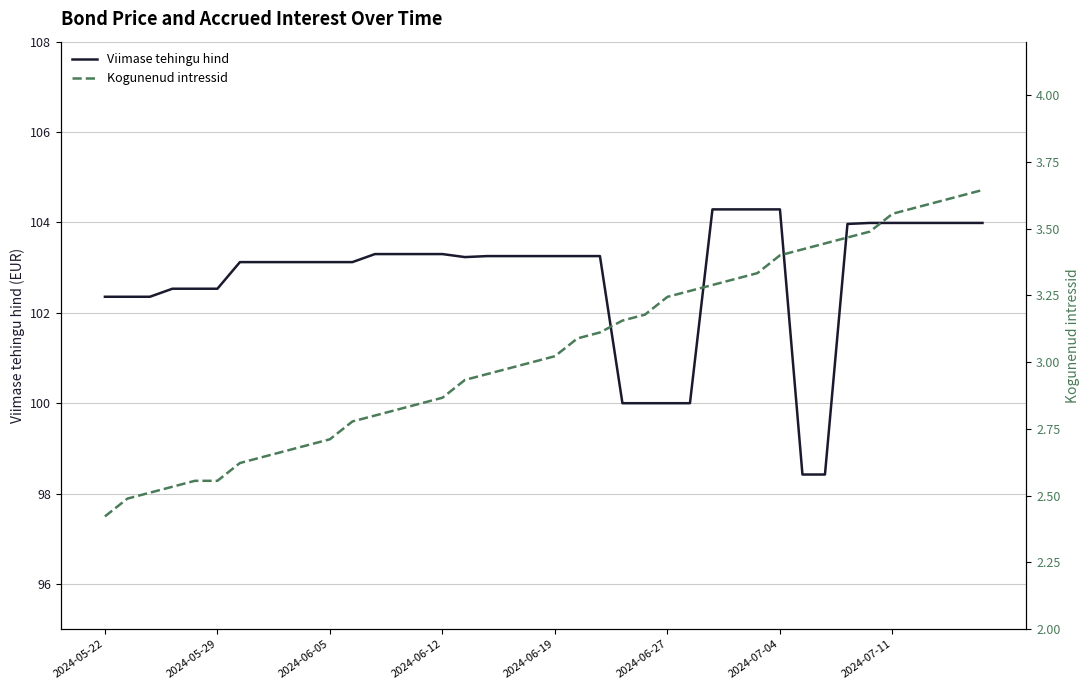

What are all the series names shown in the legend?

Viimase tehingu hind, Kogunenud intressid